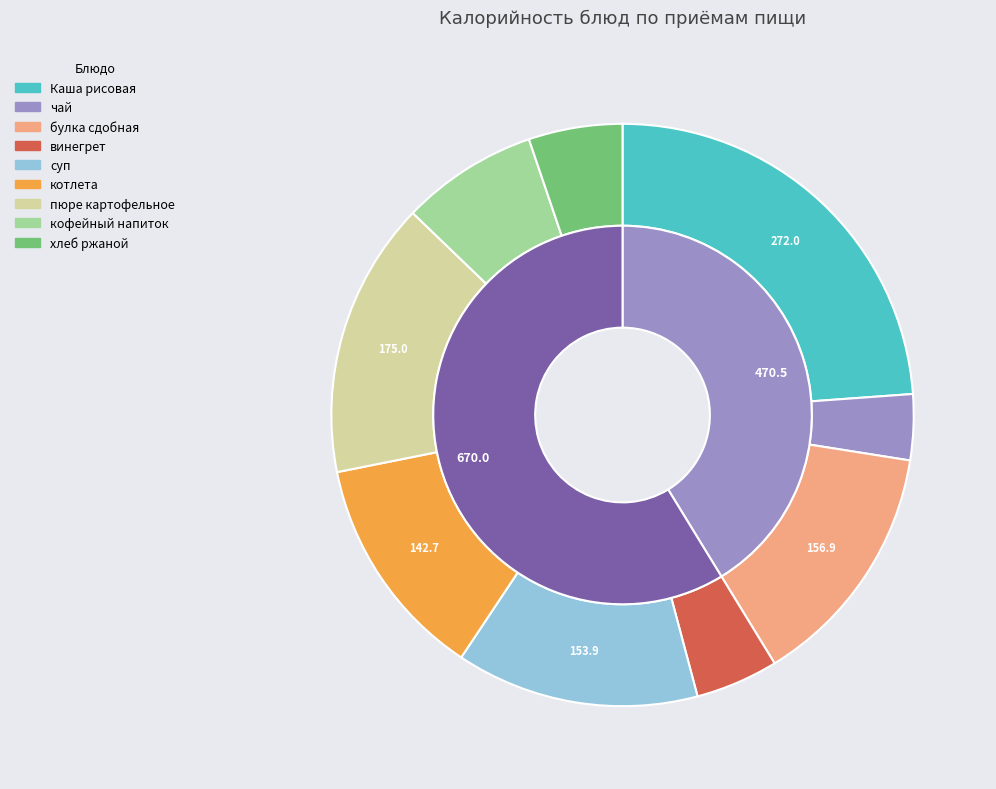

Which category has the biggest portion of the pie?

Каша рисовая